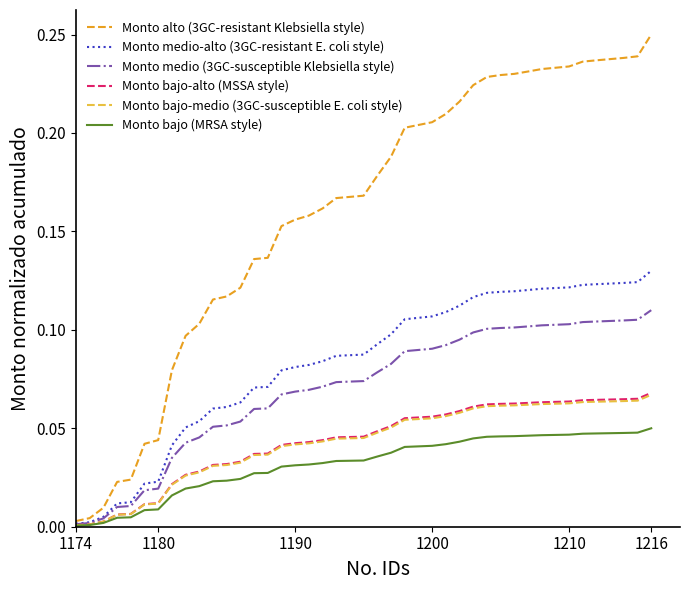

Which series has the largest range (max minus min)?

Monto alto (3GC-resistant Klebsiella style)